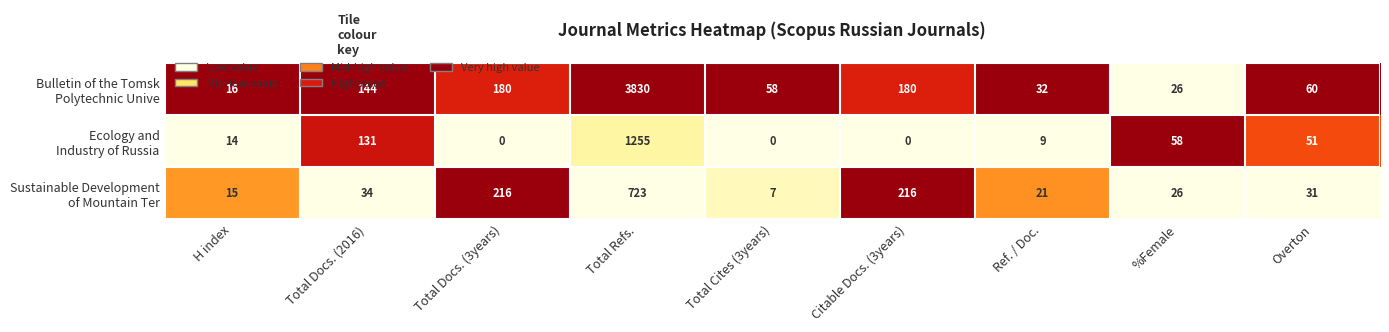

What is the spread (max minus min) of values at Total Docs. (2016)?

110